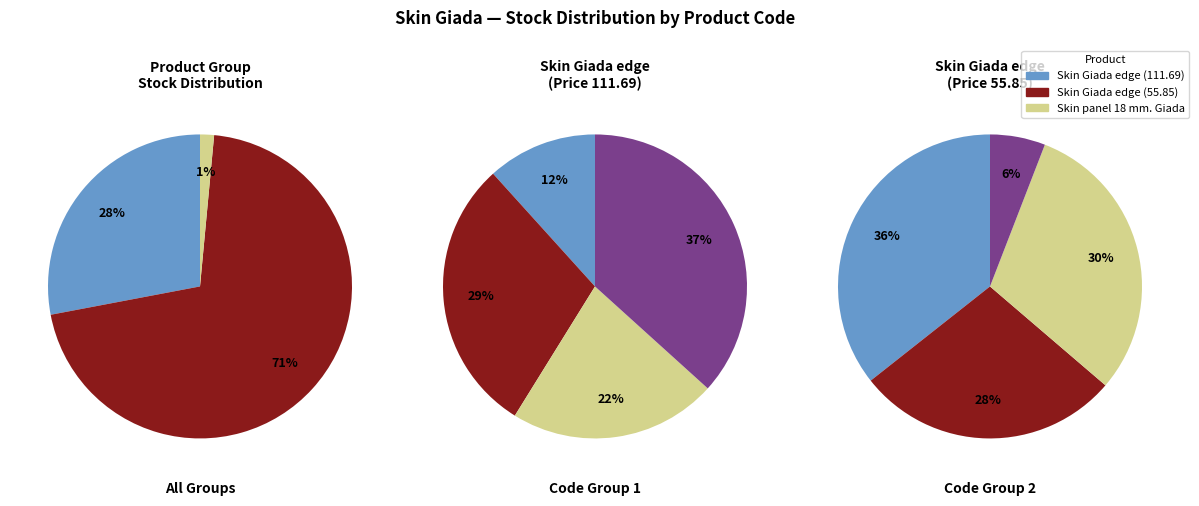

Does any single category account for the majority?

No